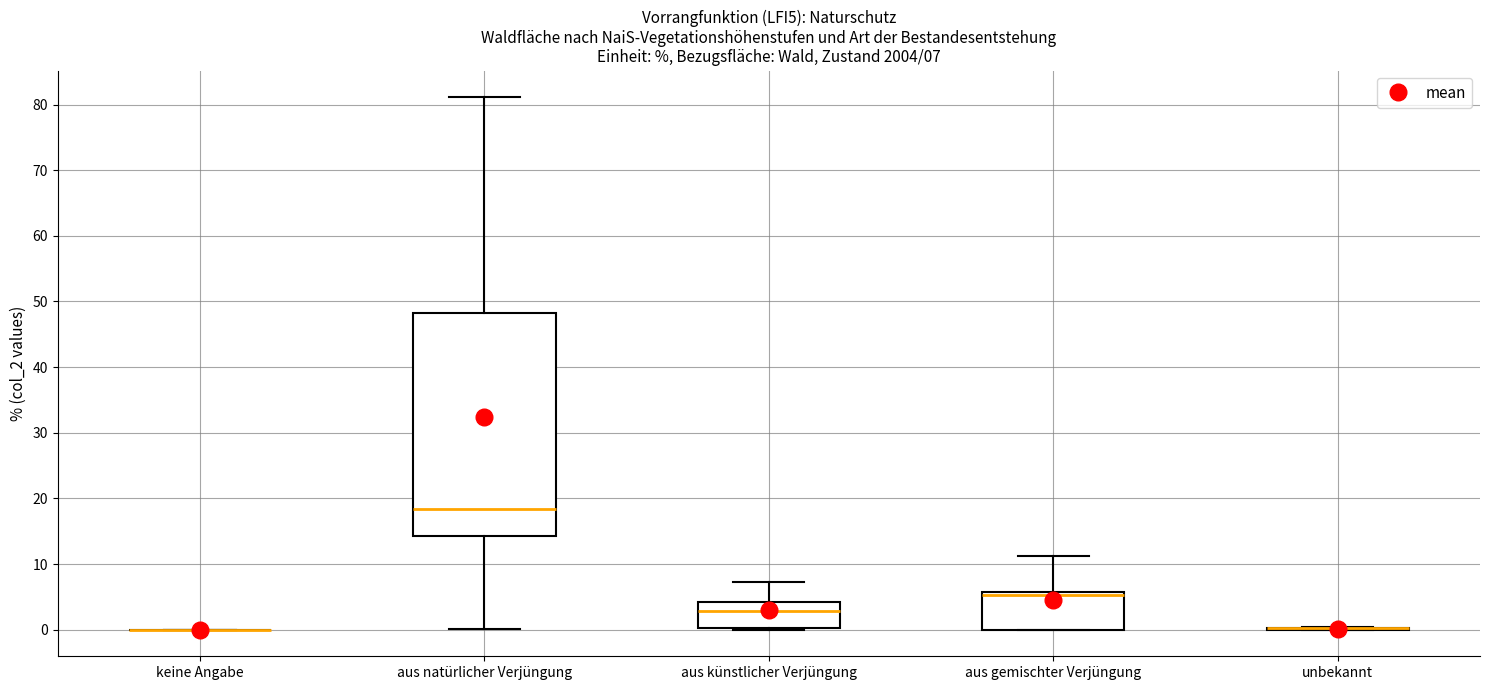

Which box is the tallest, from its lower edge to its upper edge?

aus natürlicher Verjüngung